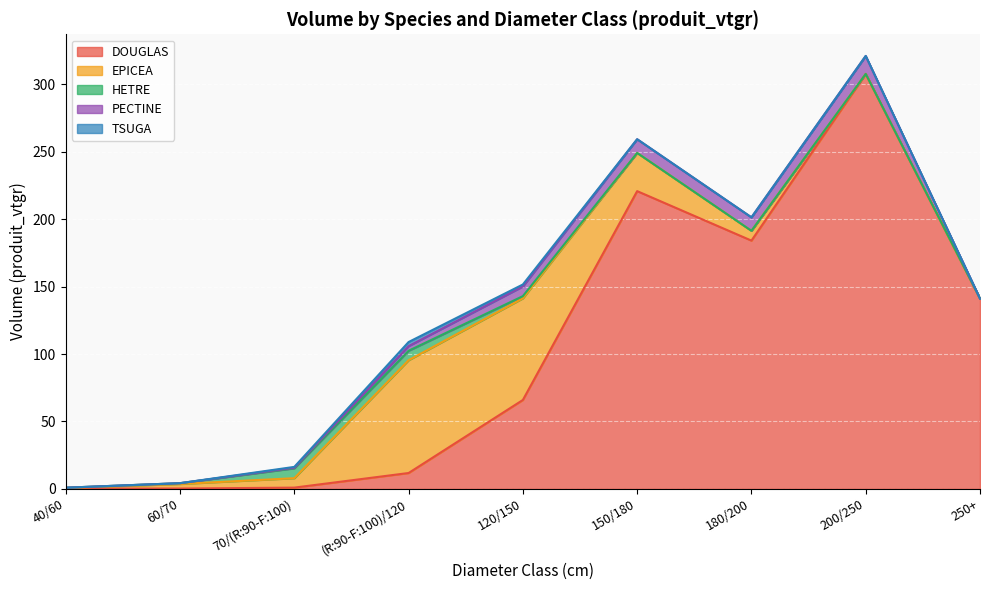

Which series has the largest total across all categories?

DOUGLAS